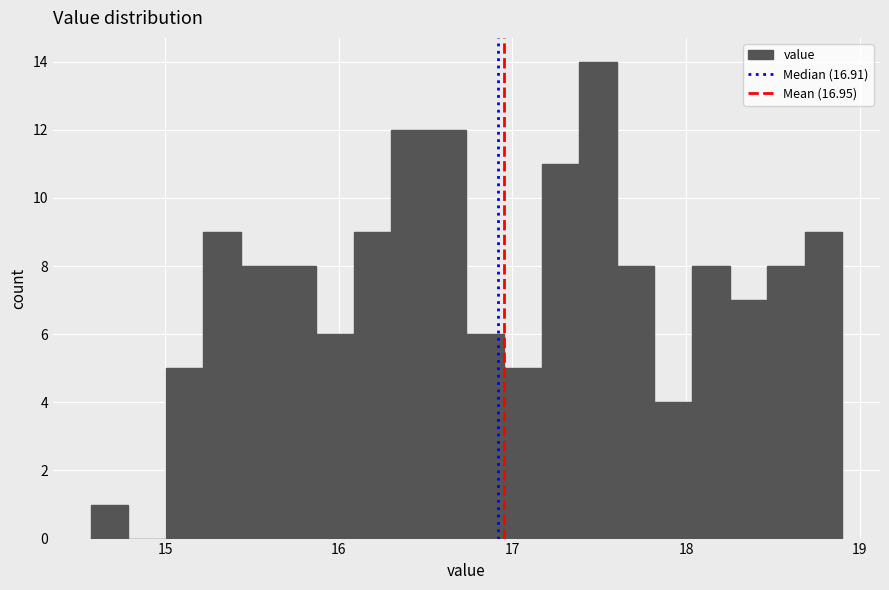

Read against the x-axis, roughly where is the centre of the tallest bar?

17.5